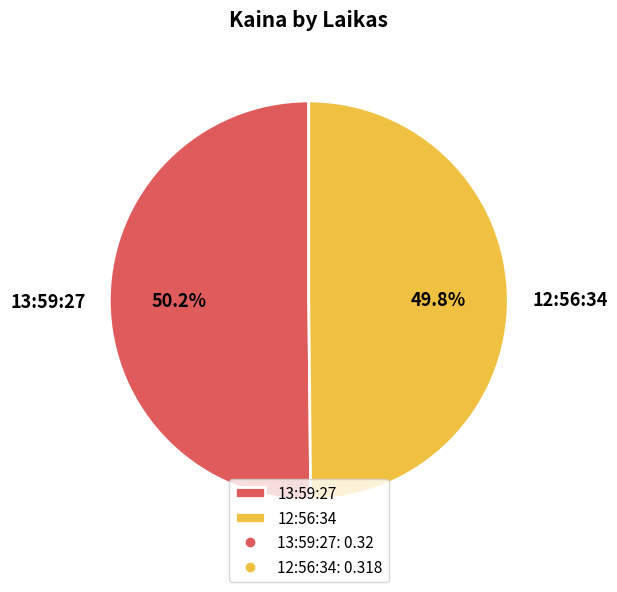

How many segments does this pie chart have?

2